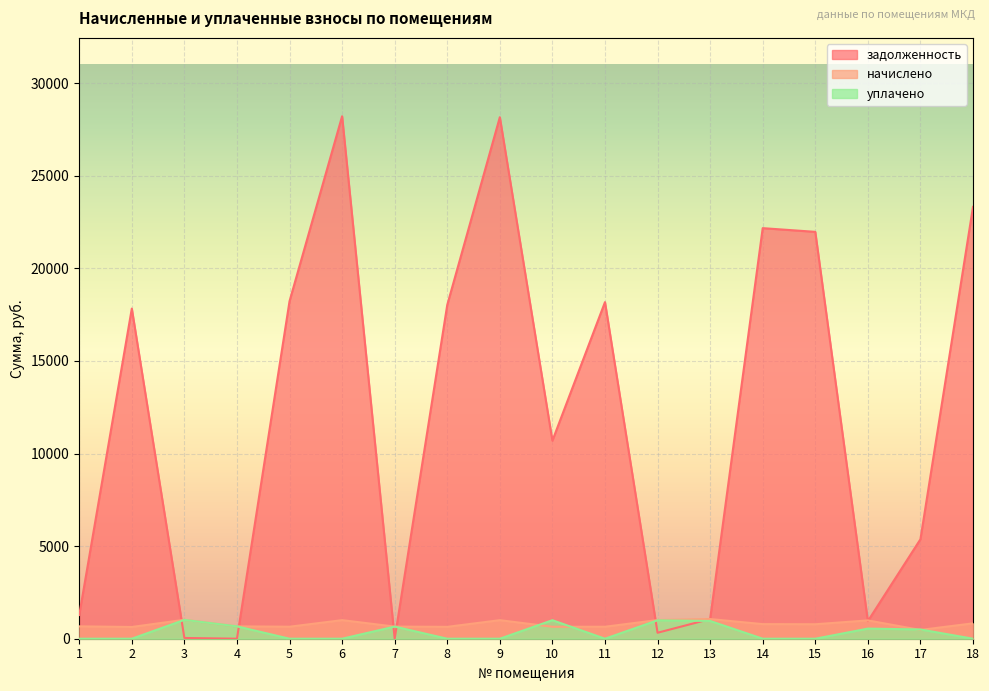

How many lines are shown in the chart?

3